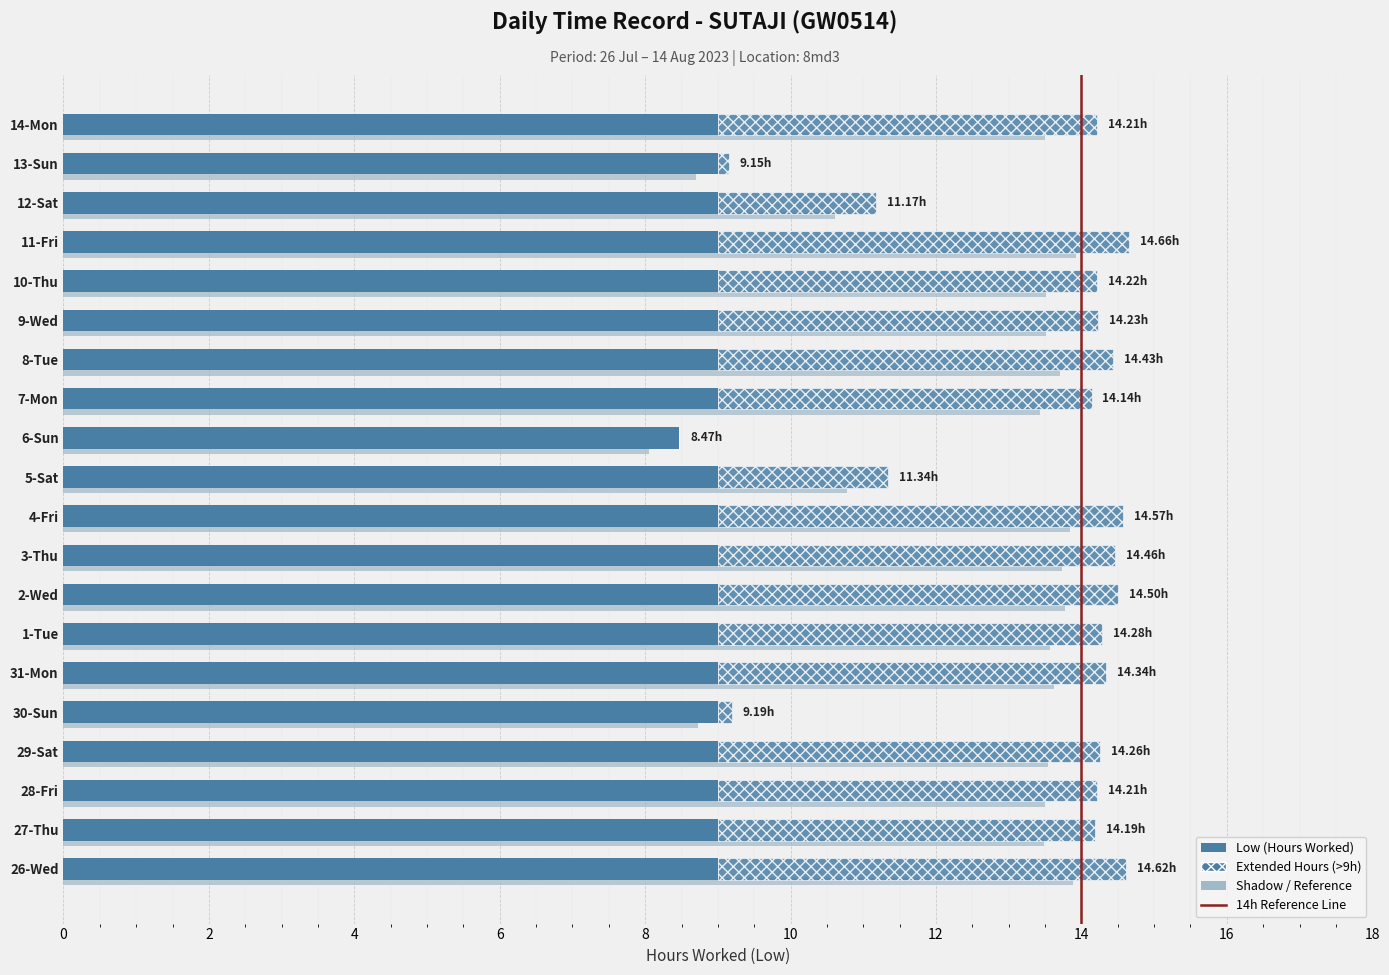

The value at 6 is 12.9. True or false?

False